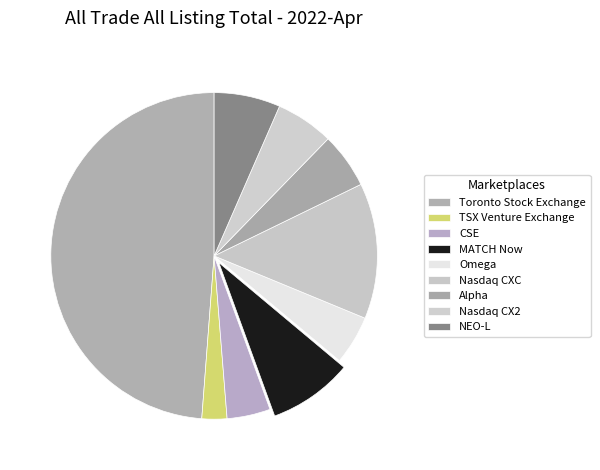

How many slices are in this pie chart?

9